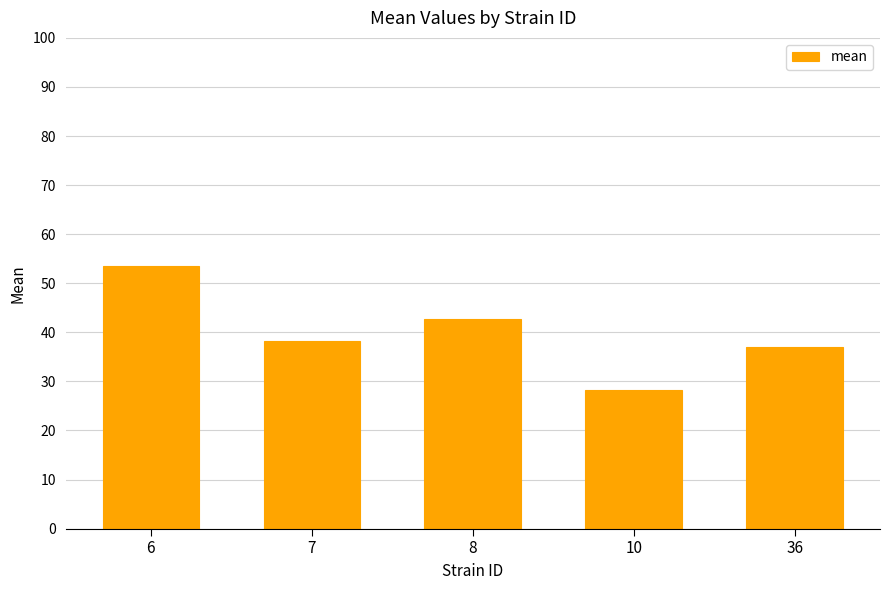

What is the value of the 4th bar from the left?

28.2